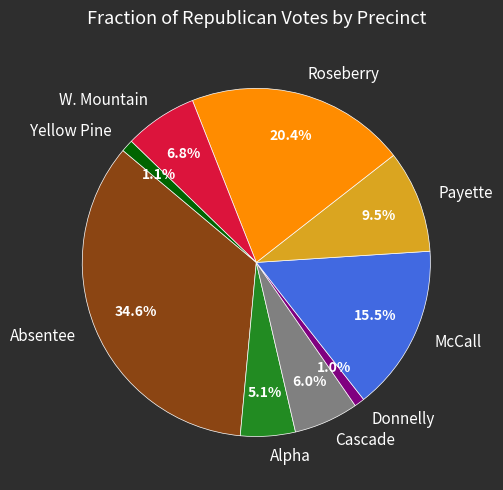

To the nearest percent, what percentage of the pie is Yellow Pine?

1%